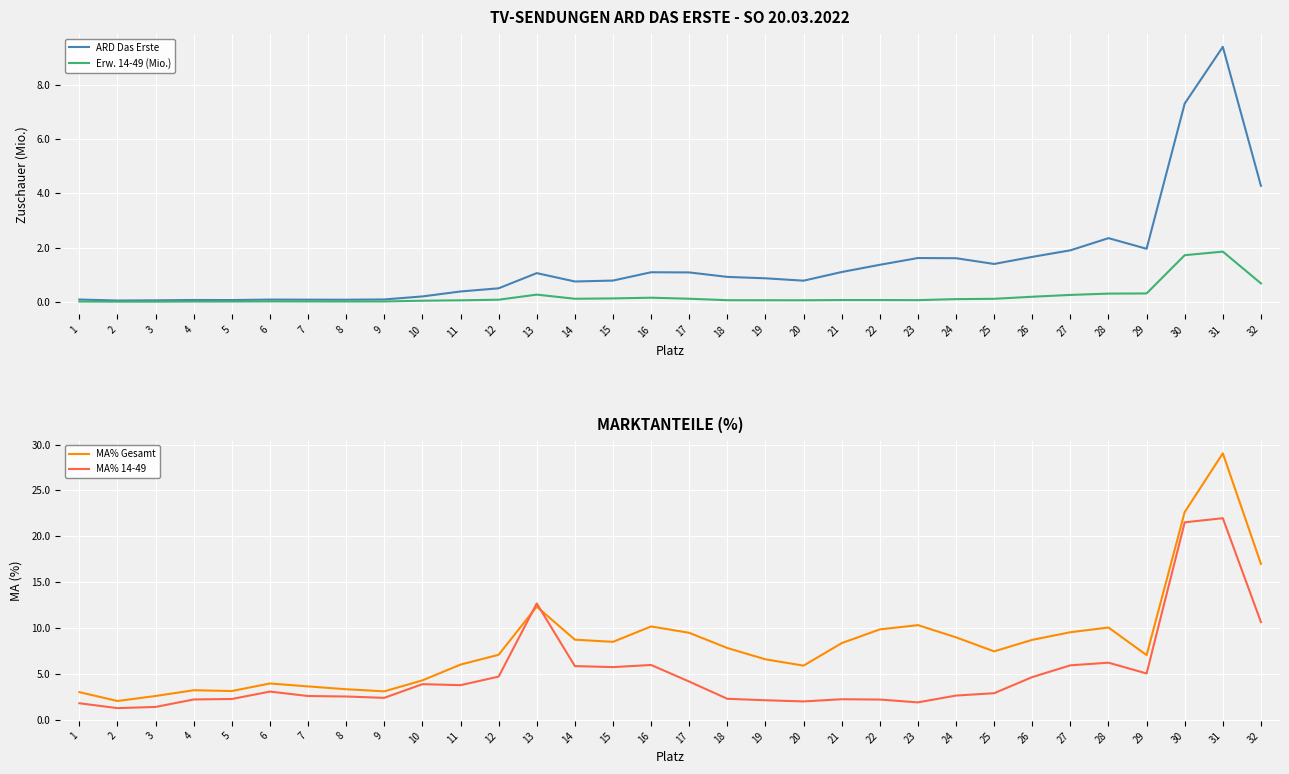

What is the maximum value for MA% 14-49?

22.0